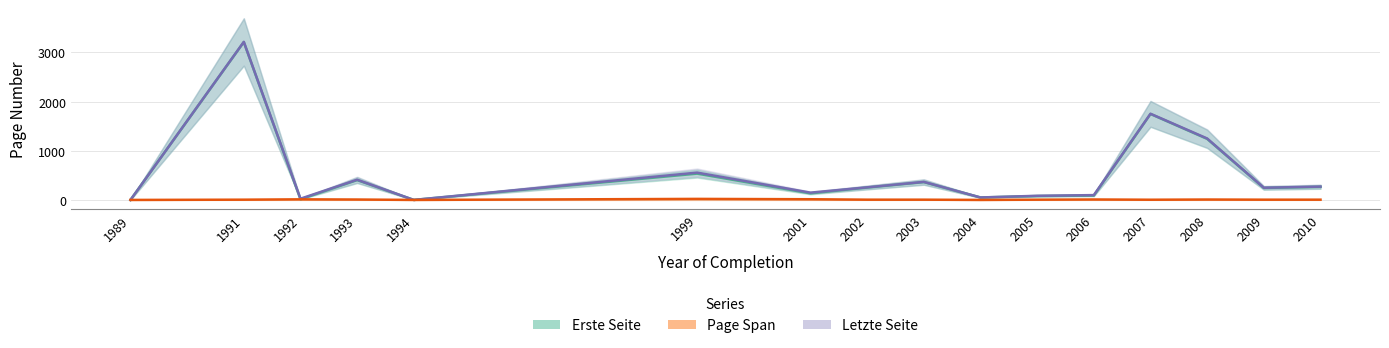

What is the value of the Letzte Seite point at the 13th from the left?

1753